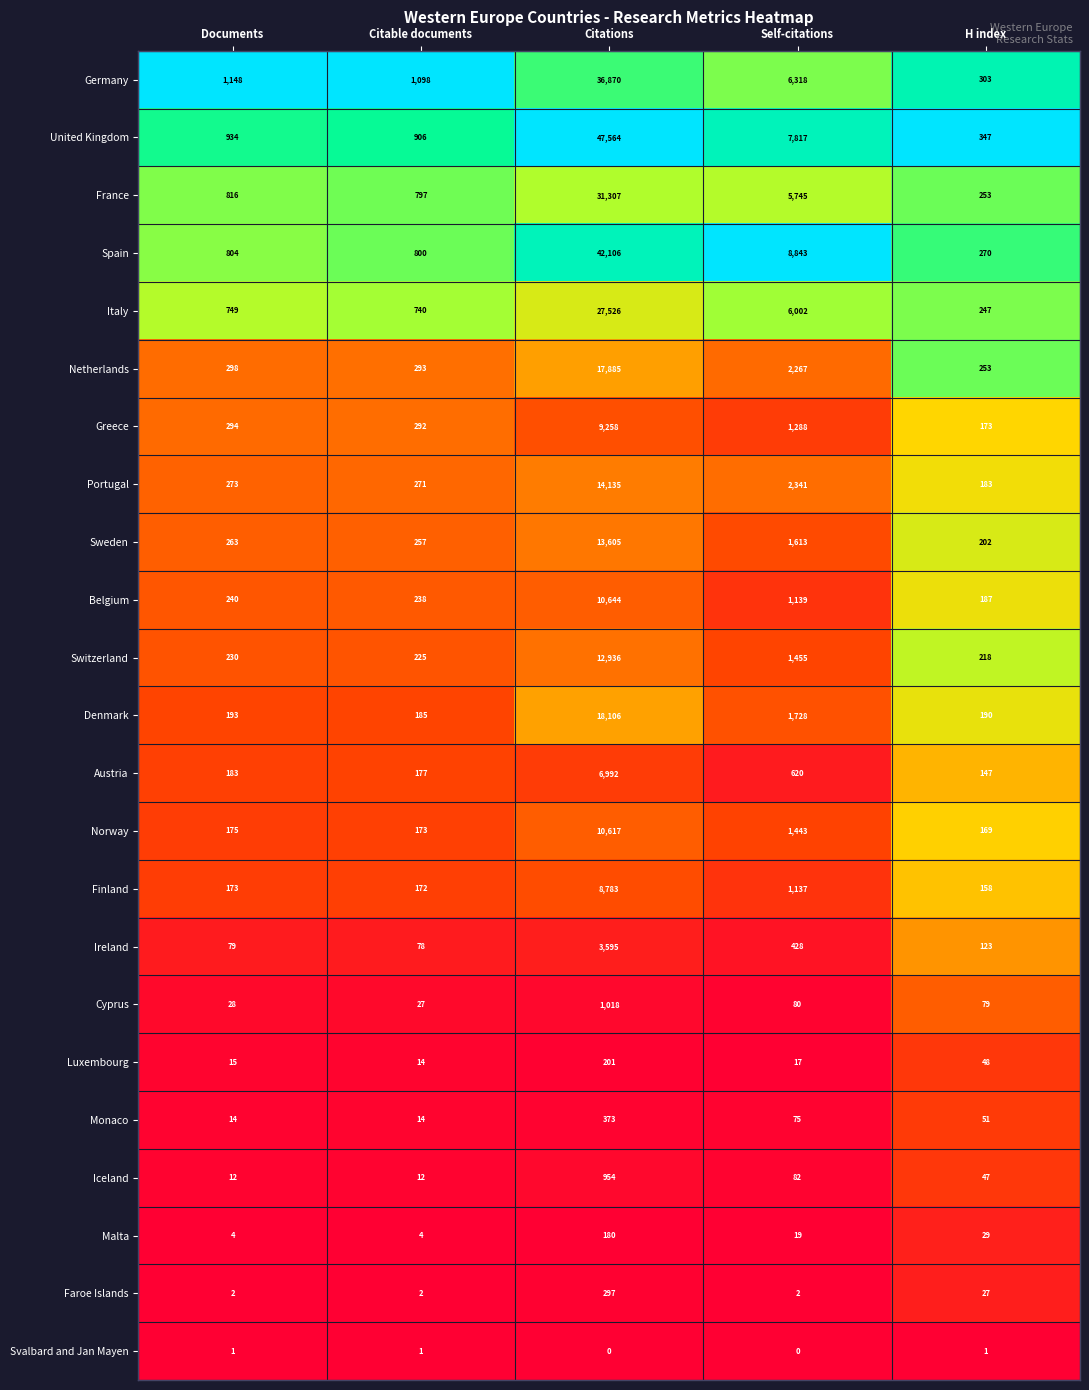

Which series has the largest total across all categories?

United Kingdom